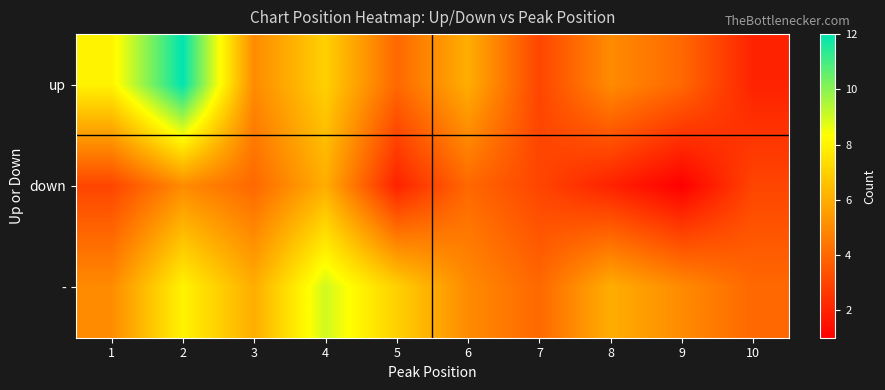

Between 3 and 4, which series saw the biggest shift?

-